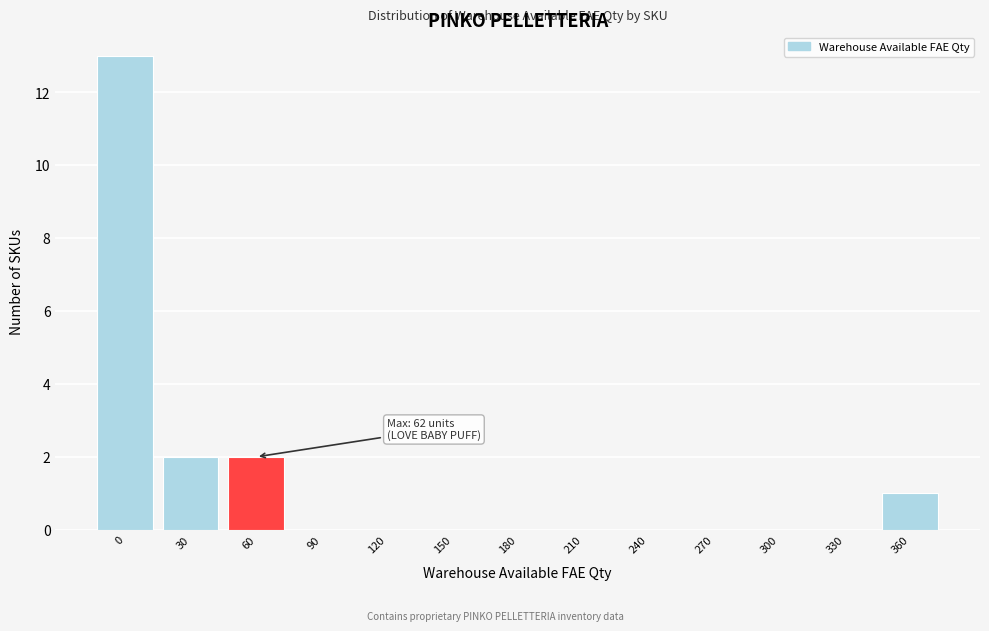

Reading left to right, what are all the values shown in this chart?

0=13	30=2	60=2	90=0	120=0	150=0	180=0	210=0	240=0	270=0	300=0	330=0	360=1